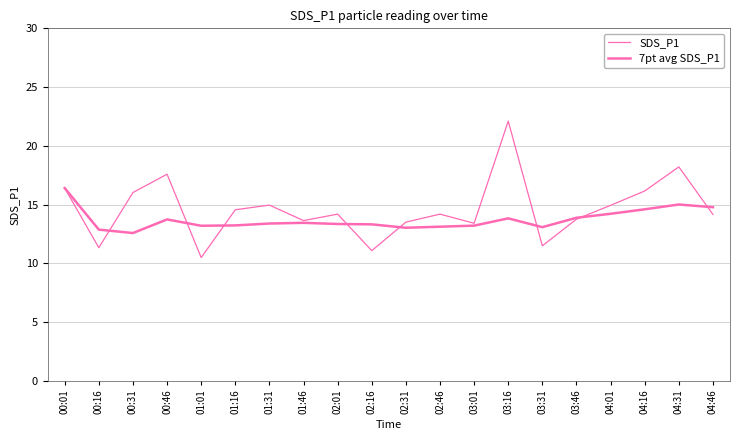

What is the difference between the maximum and minimum values in the 7pt avg SDS_P1 series?

3.8